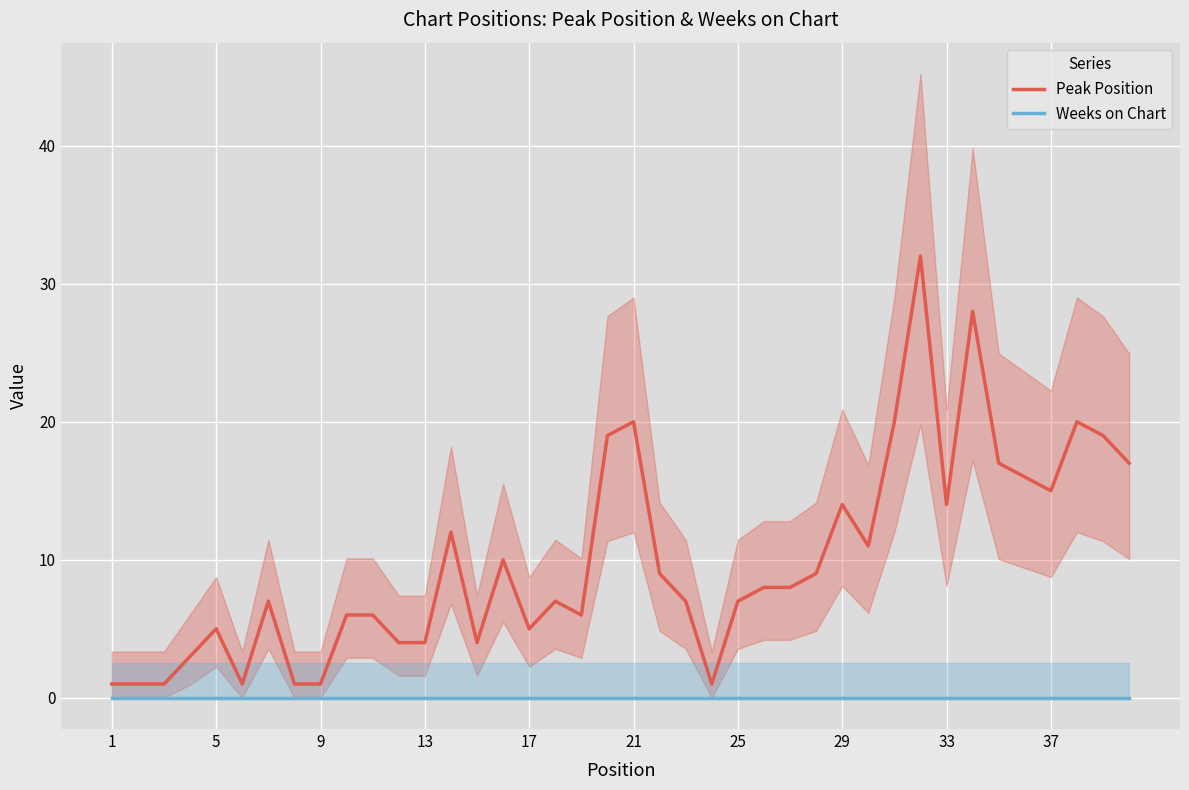

Rank the series by their average value, from highest to lowest.

Peak Position, Weeks on Chart